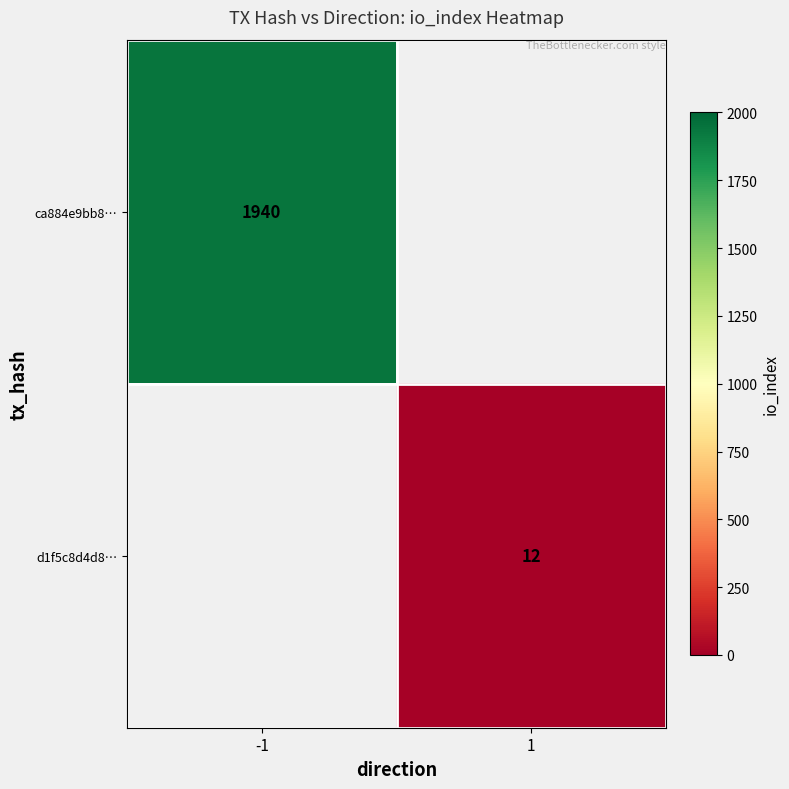

True or false: d1f5c8d4d8… has a value of 16.0 at 1.

False